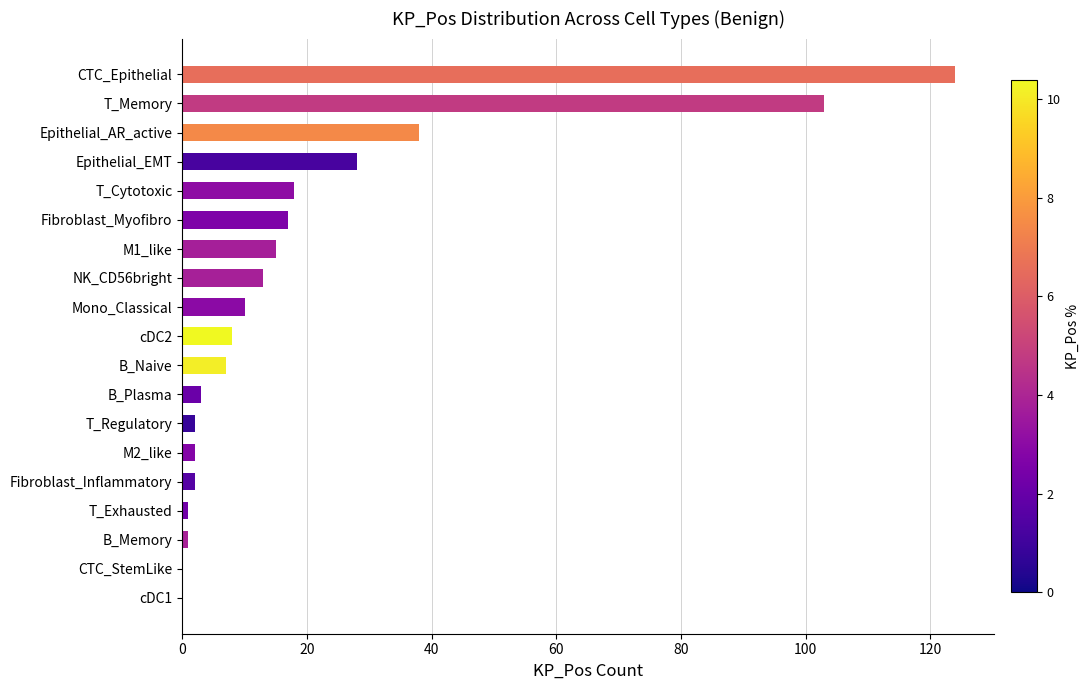

How many distinct data groups are displayed?

1